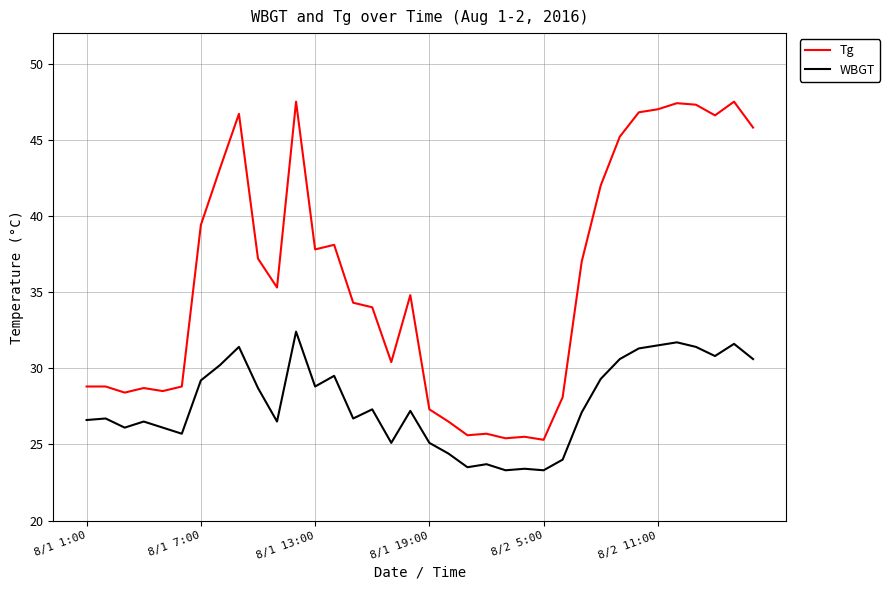

True or false: WBGT and Tg intersect in this chart.

False